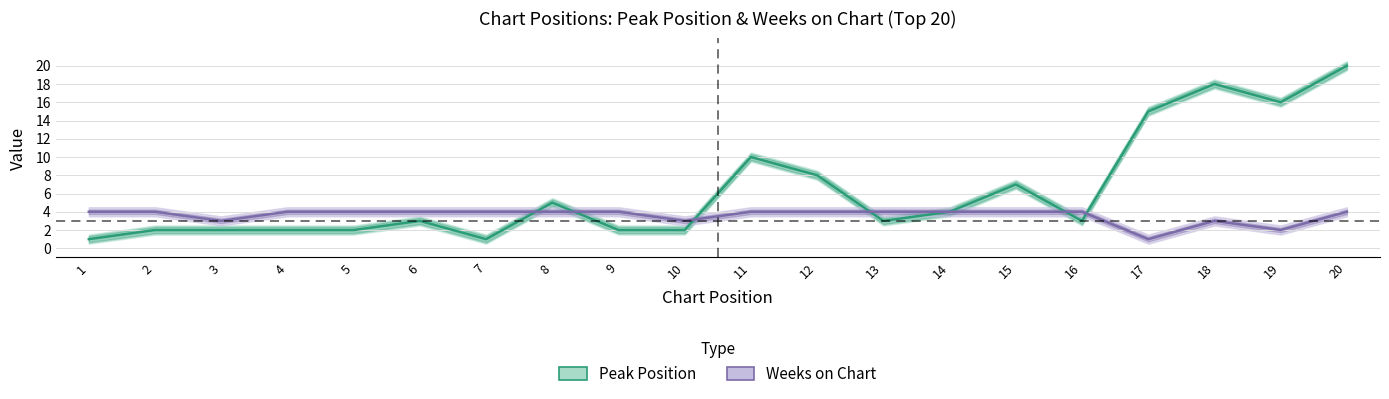

What is the difference between the maximum and second lowest values in the Weeks on Chart series?

2